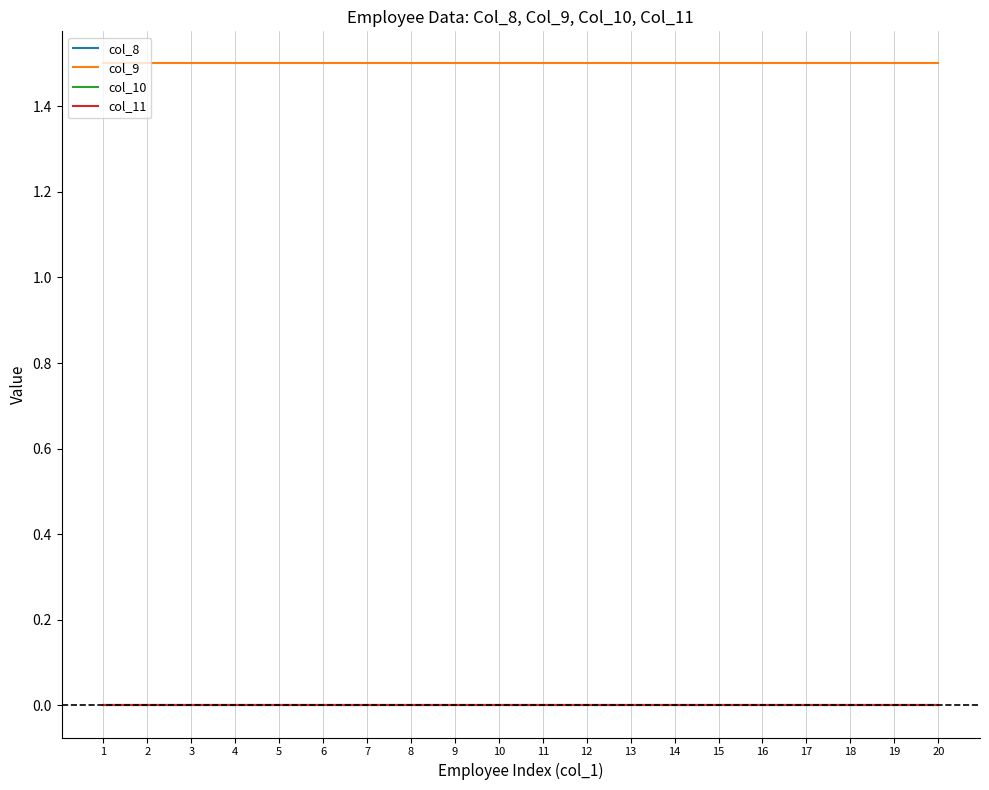

Between 8 and 19, which series saw the biggest shift?

col_8